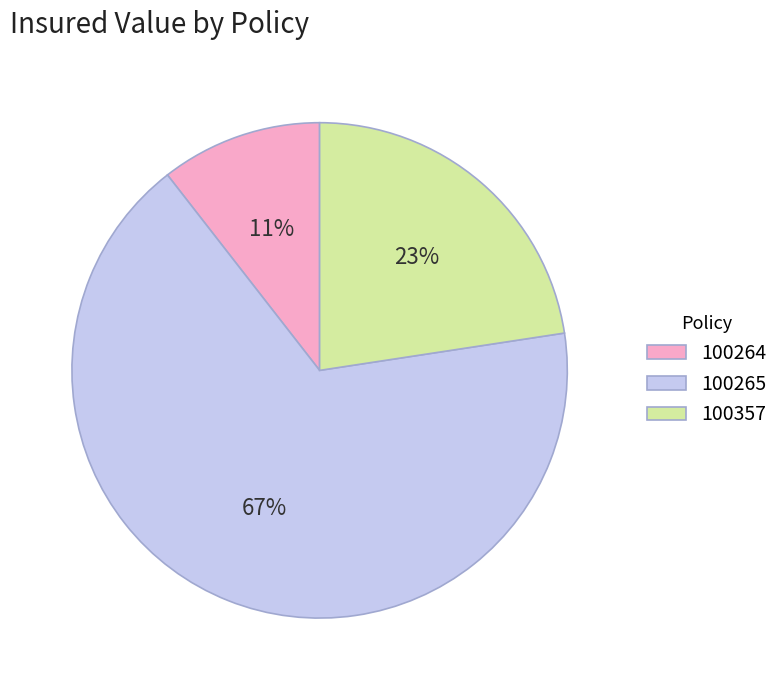

How many segments does this pie chart have?

3